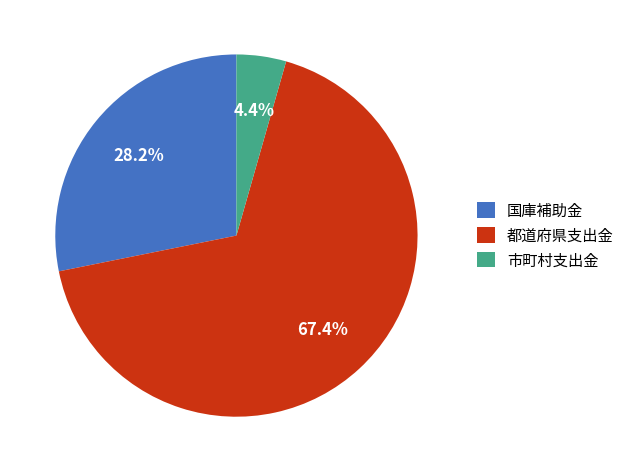

Which slice is the largest?

都道府県支出金